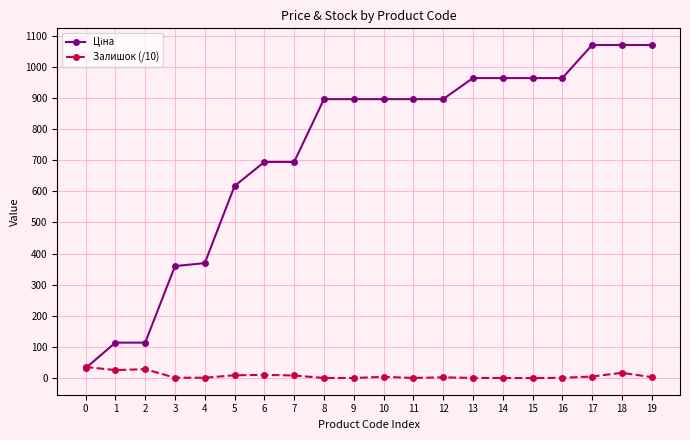

What is the greatest value displayed?

1069.8